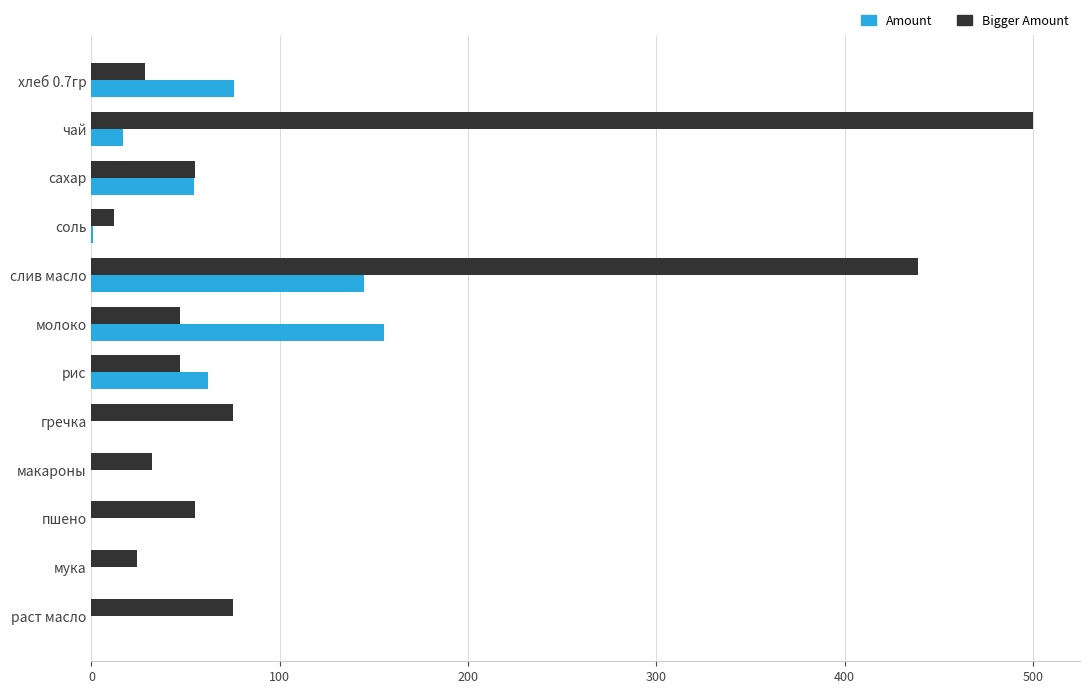

What is the sum of the Amount values at молоко and раст масло?

155.1